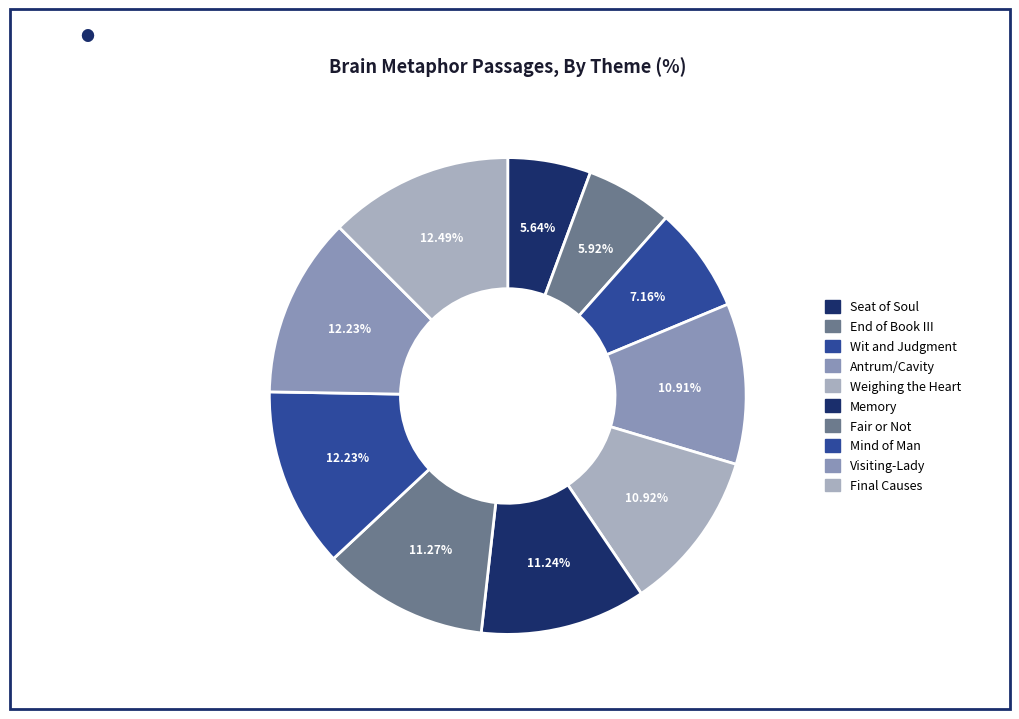

Which category has the smallest portion of the pie?

Seat of Soul